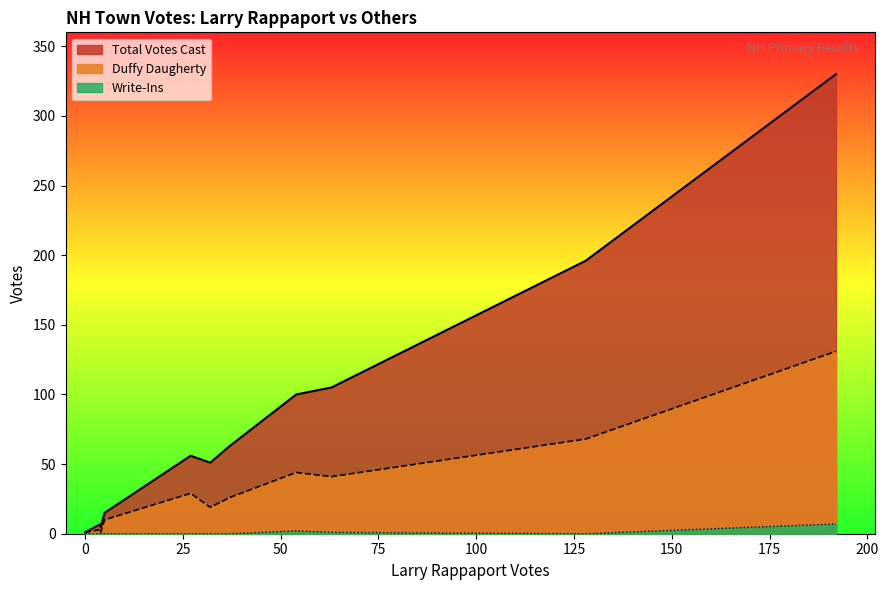

True or false: Duffy Daugherty has more than 0 points higher than both neighbors.

True